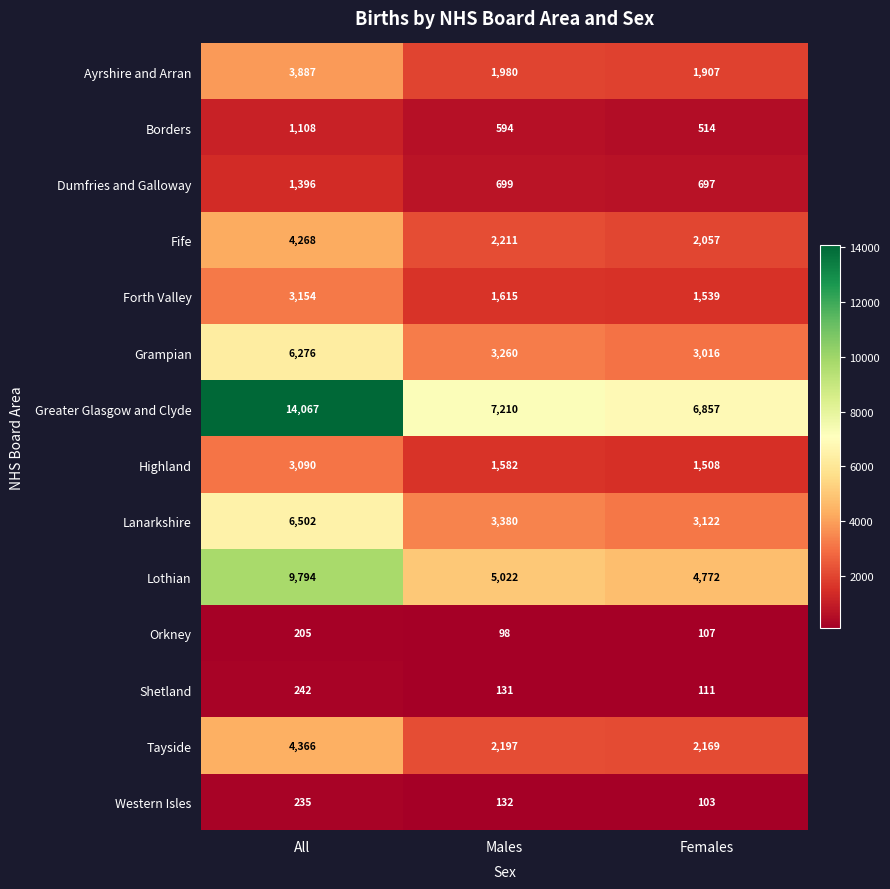

What is the total value across all series at Males?

30111